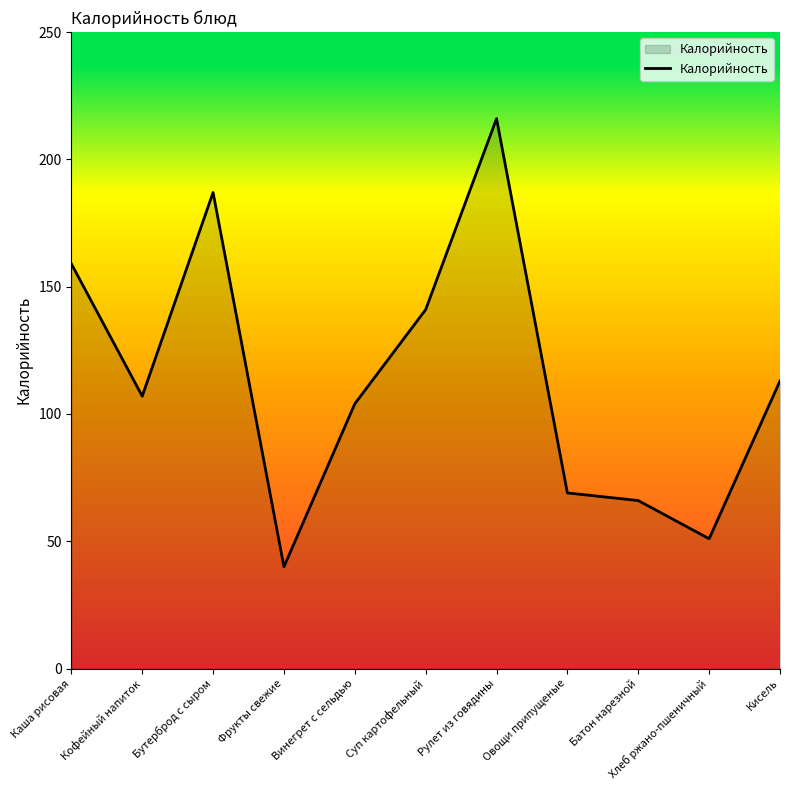

Reading left to right, what are all the values shown in this chart?

Каша рисовая=159	Кофейный напиток=107	Бутерброд с сыром=187	Фрукты свежие=40	Винегрет с сельдью=104	Суп картофельный=141	Рулет из говядины=216	Овощи припущеные=69	Батон нарезной=66	Хлеб ржано-пшеничный=51	Кисель=113